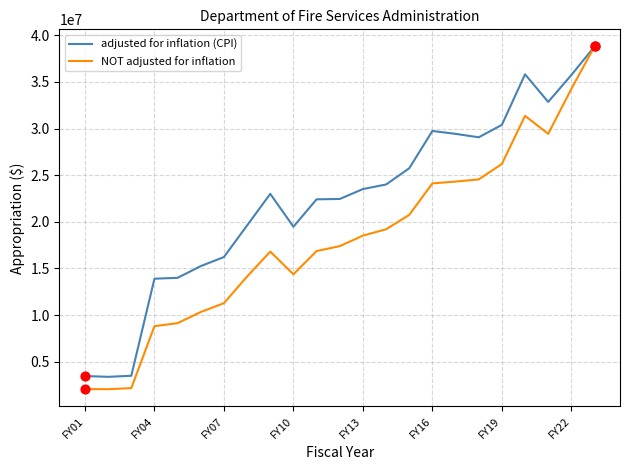

Which series has the largest total across all categories?

adjusted for inflation (CPI)